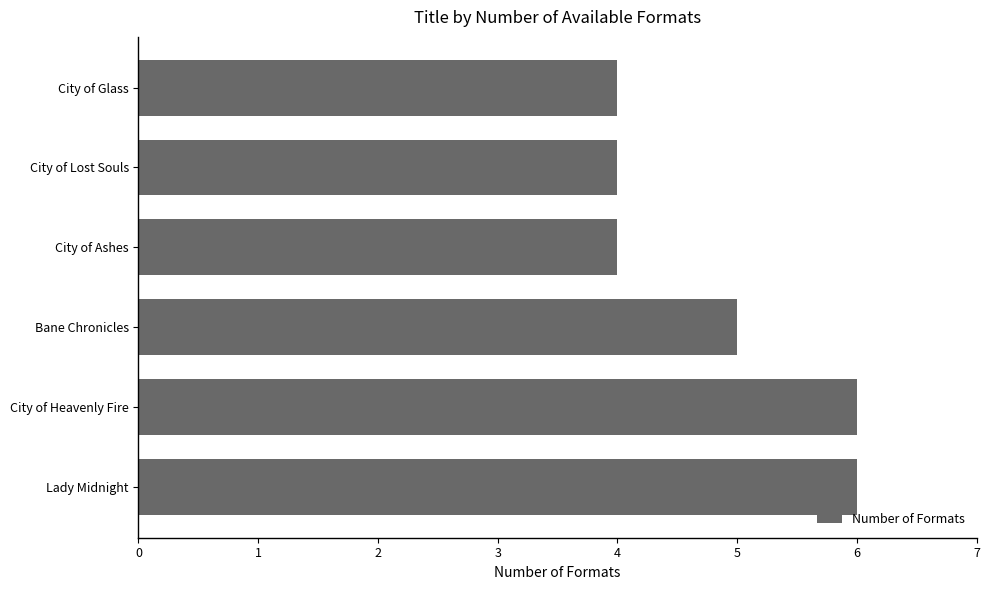

How many categories are shown in the chart?

6